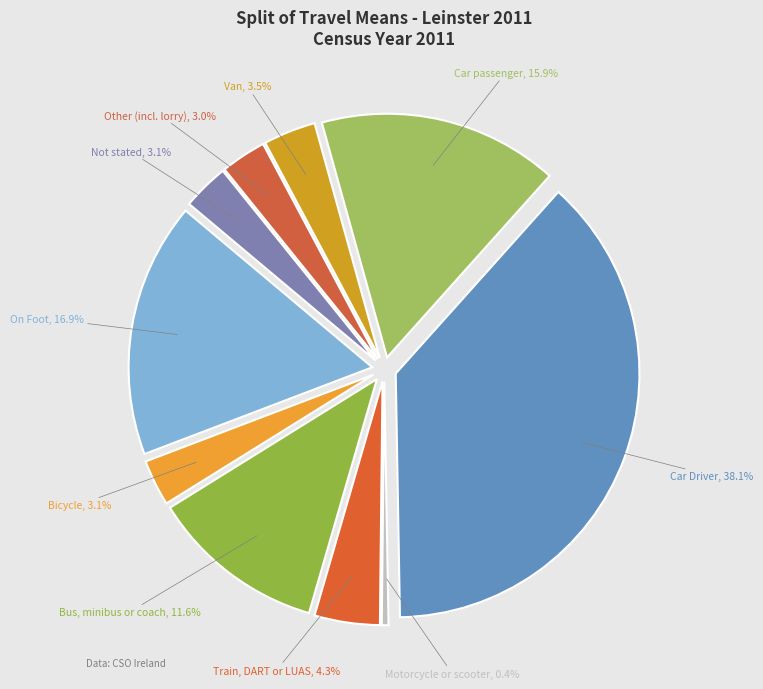

Count the number of slices in the pie.

10